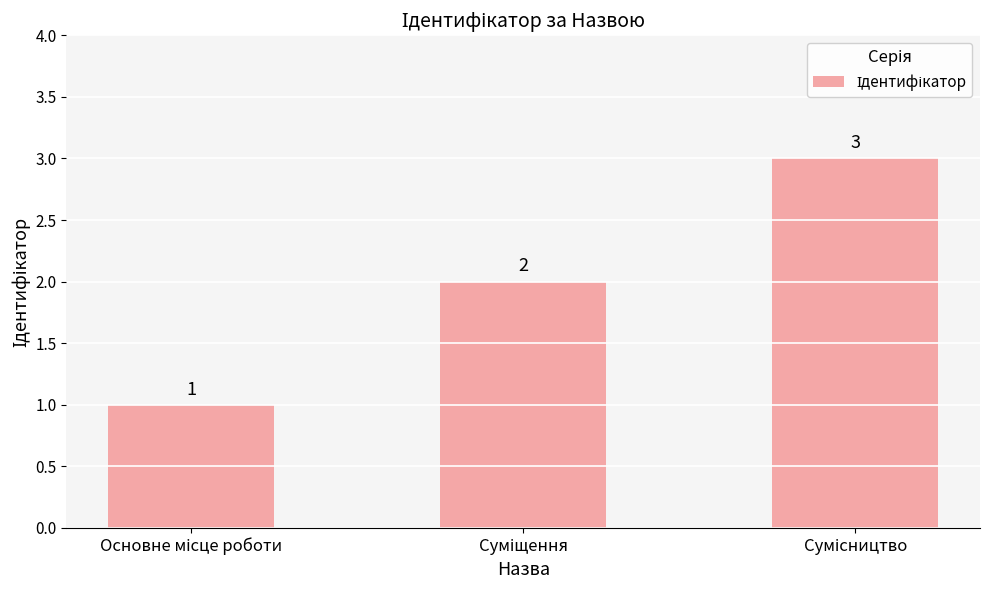

What is the greatest value displayed?

3